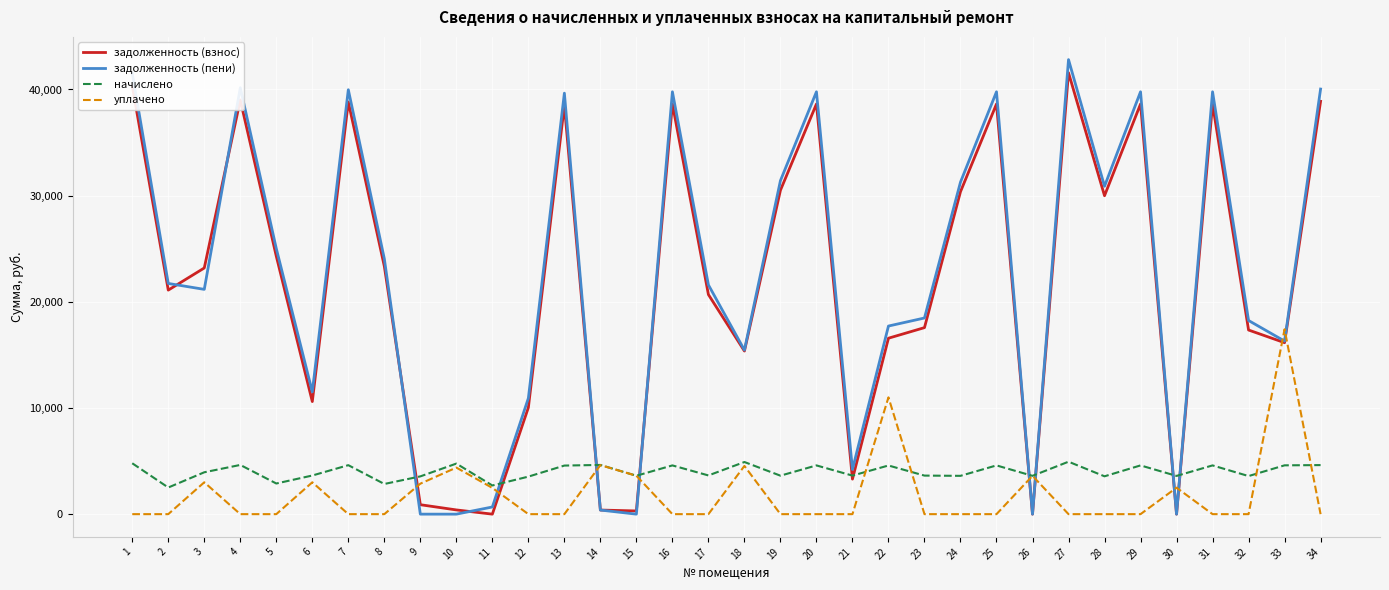

What is the sum of the начислено values at 16 and 13?

9166.1